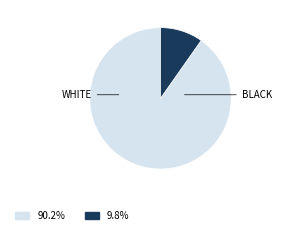

Is there any slice that represents more than half of the pie?

Yes